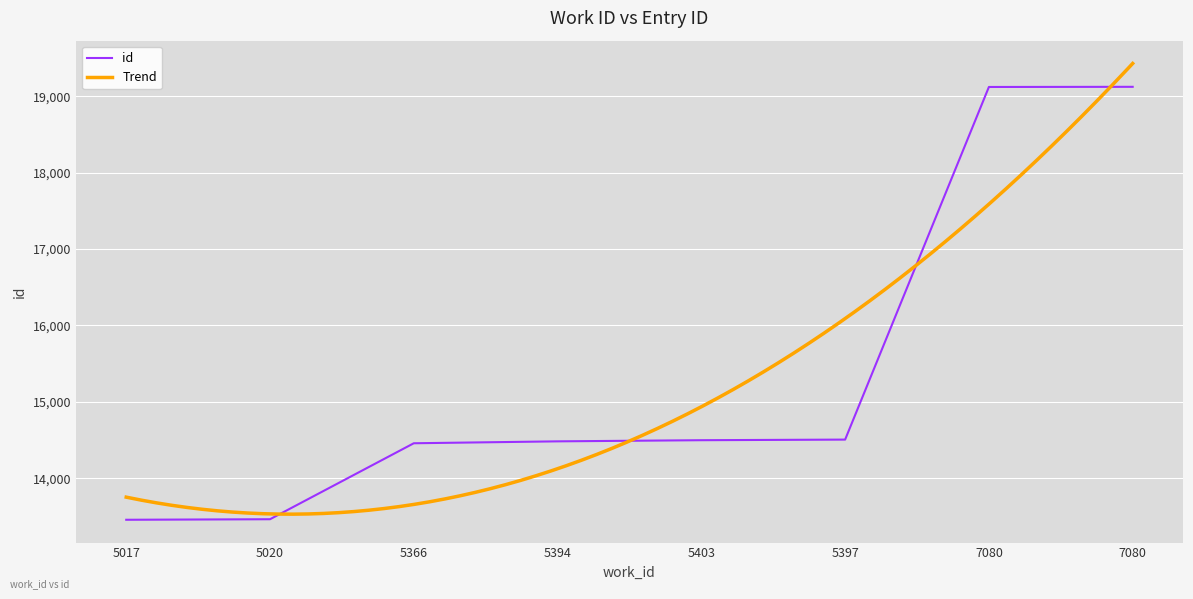

What value does the data have at 5017, to the nearest 50?

13450